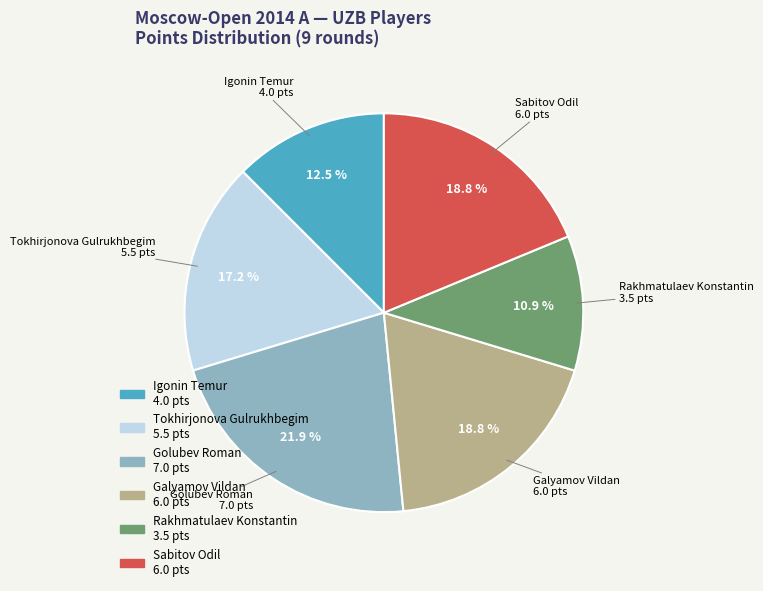

To the nearest percent, what is the average slice percentage?

17%